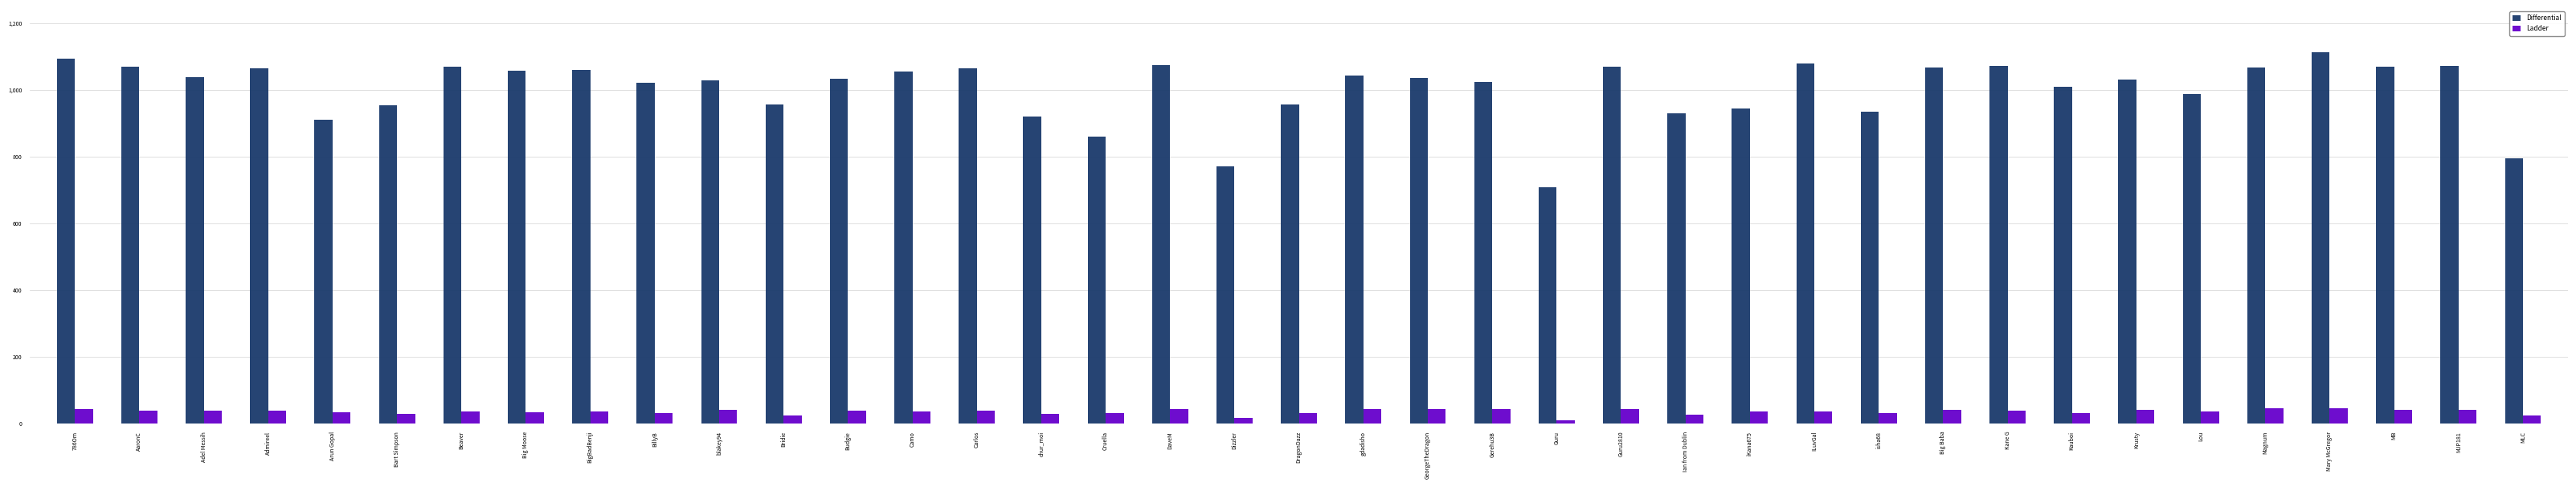

What are all the series names shown in the legend?

Differential, Ladder